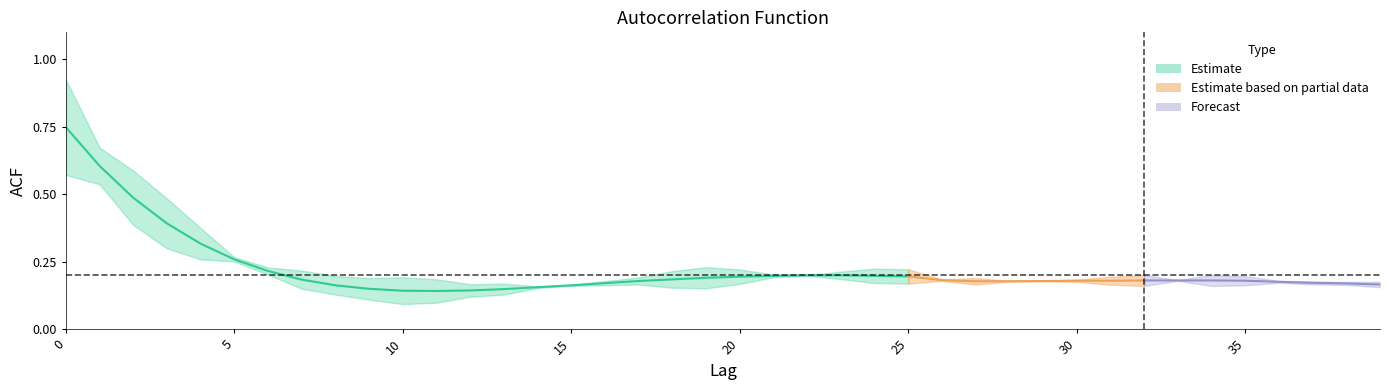

Is the value of acf_li at 26 greater than the value of acf_shown_smooth at 11?

Yes